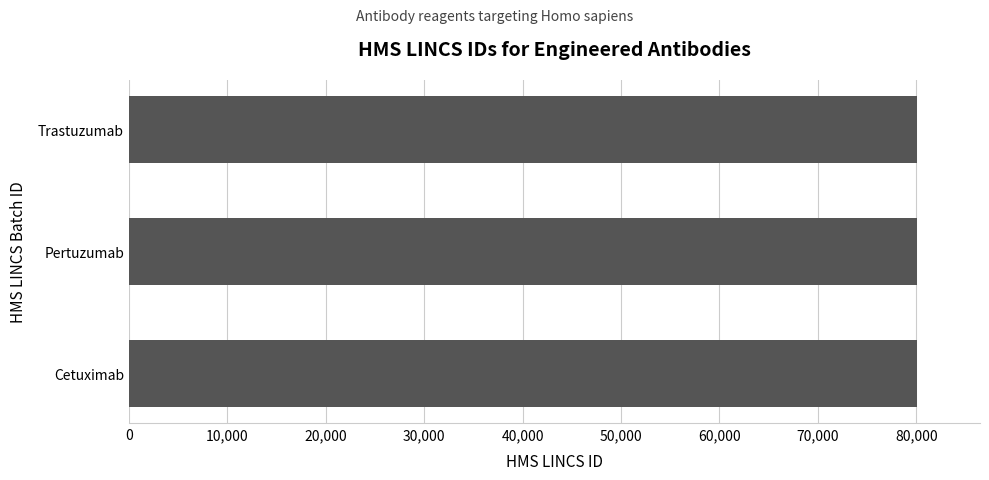

Does the chart contain any negative values?

No